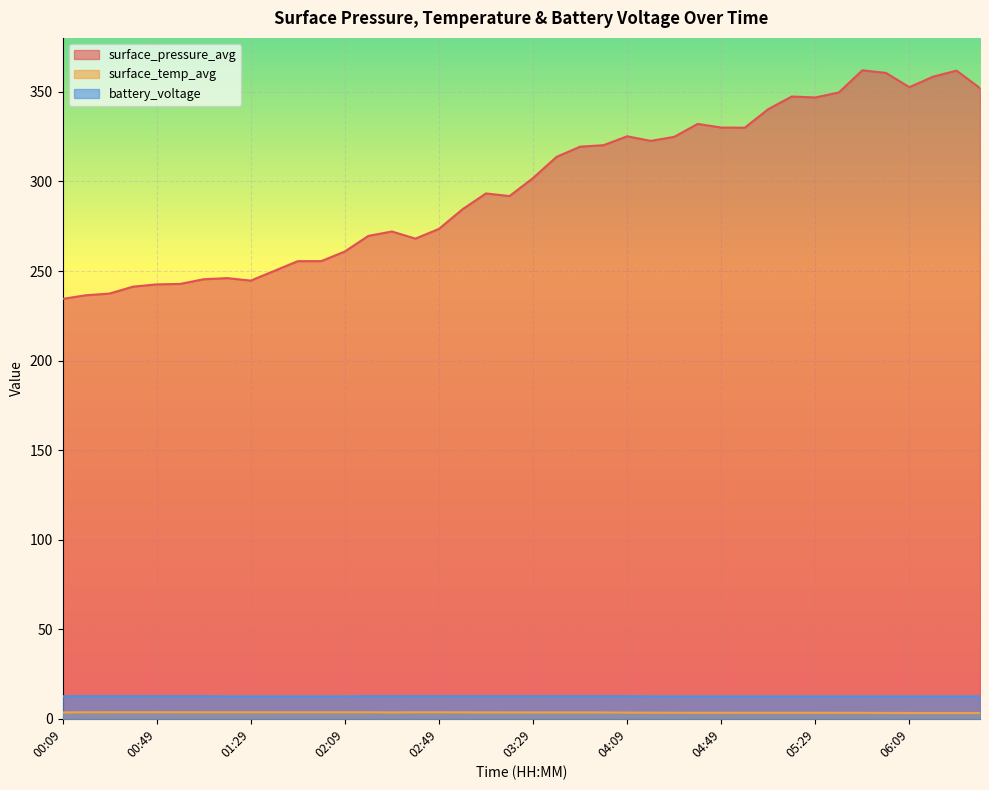

What are all the series names shown in the legend?

surface_pressure_avg, surface_temp_avg, battery_voltage